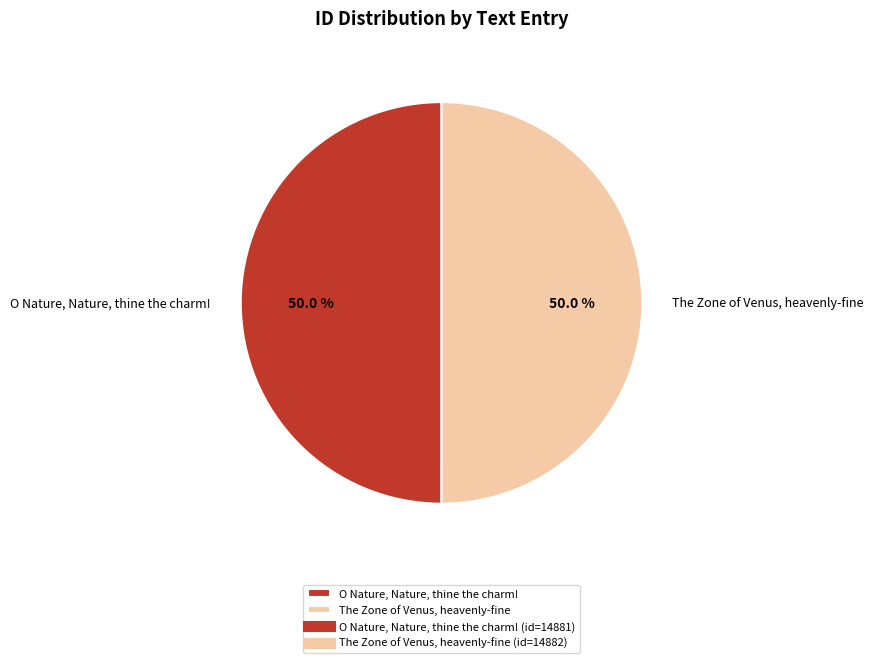

To the nearest percent, what percentage of the pie is O Nature, Nature, thine the charm!?

50%